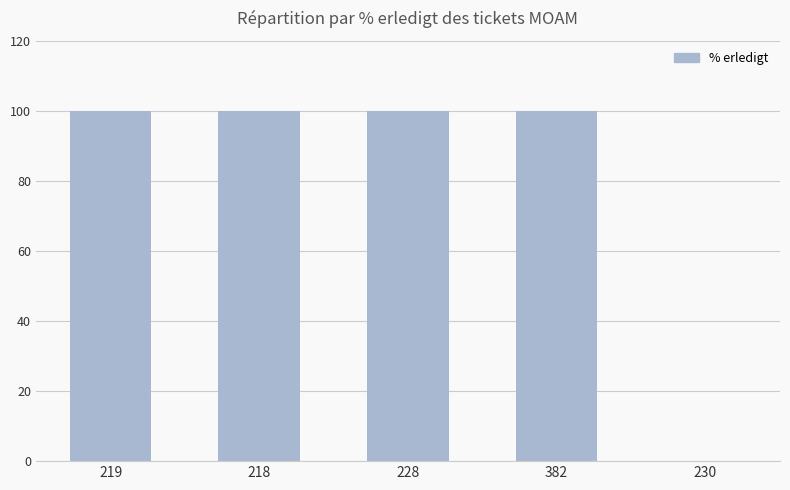

Approximately how many times larger is the value at 382 compared to 228?

1.0